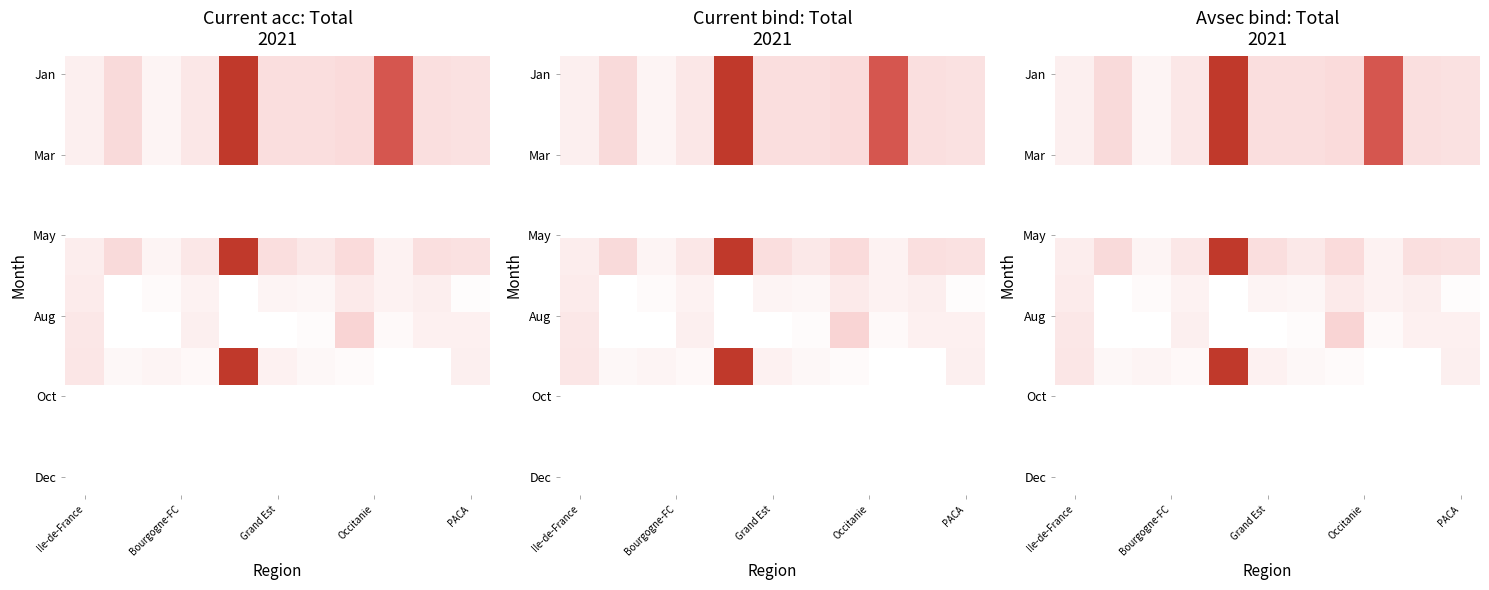

What is the lowest value of the Jan series?

153